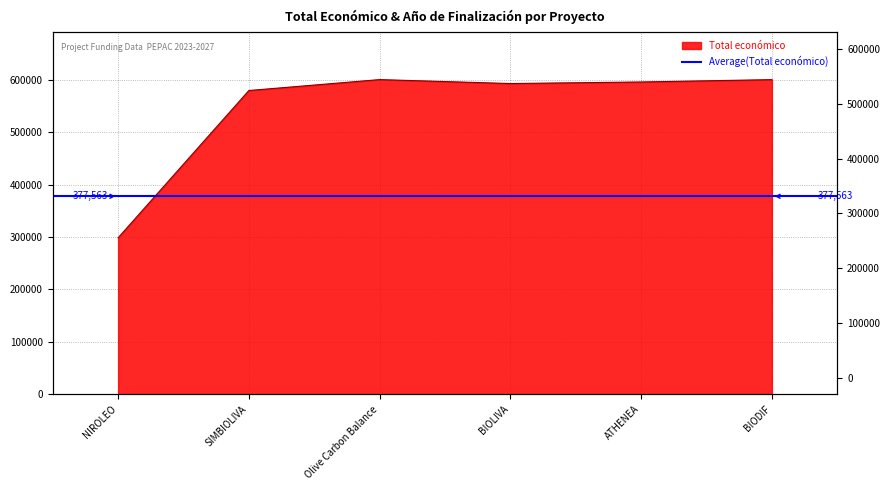

At which label is the value closest to 449194?

SIMBIOLIVA